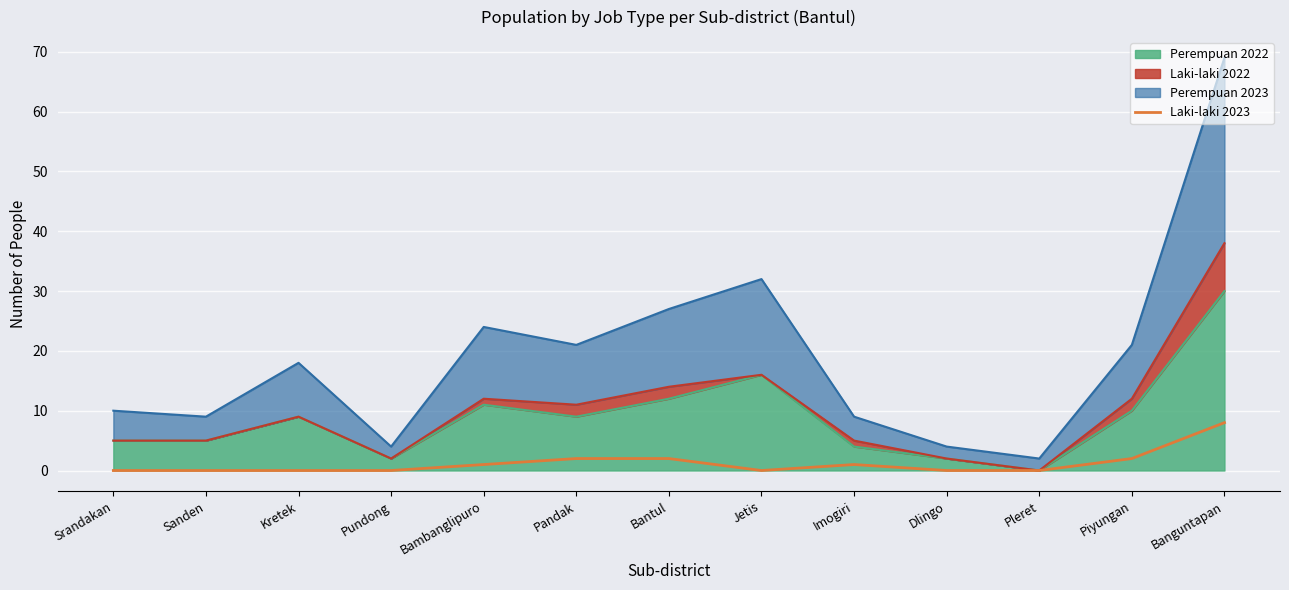

The value at Pandak is 1. True or false?

False